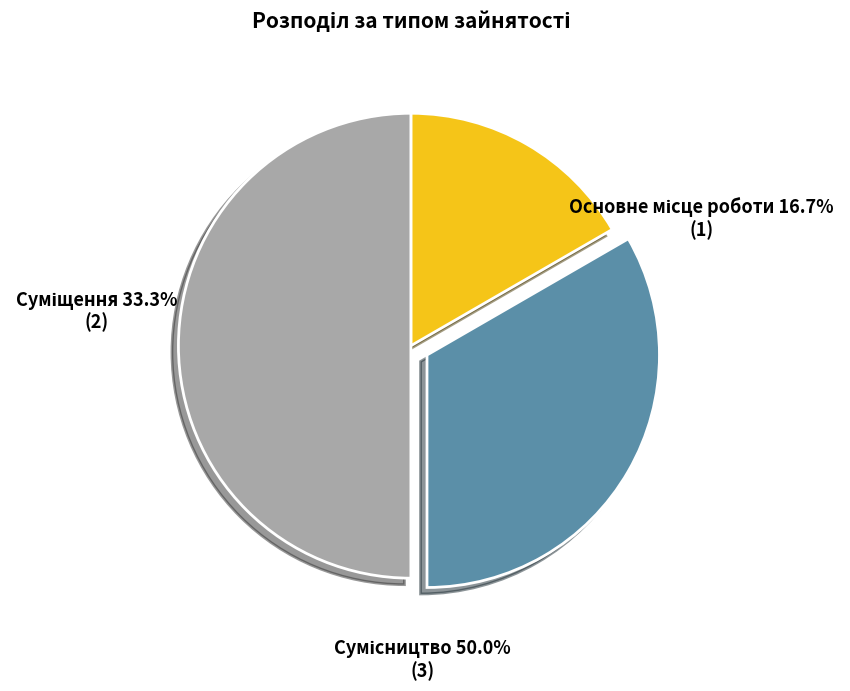

Rank the categories by value from highest to lowest.

Сумісництво, Суміщення, Основне місце роботи